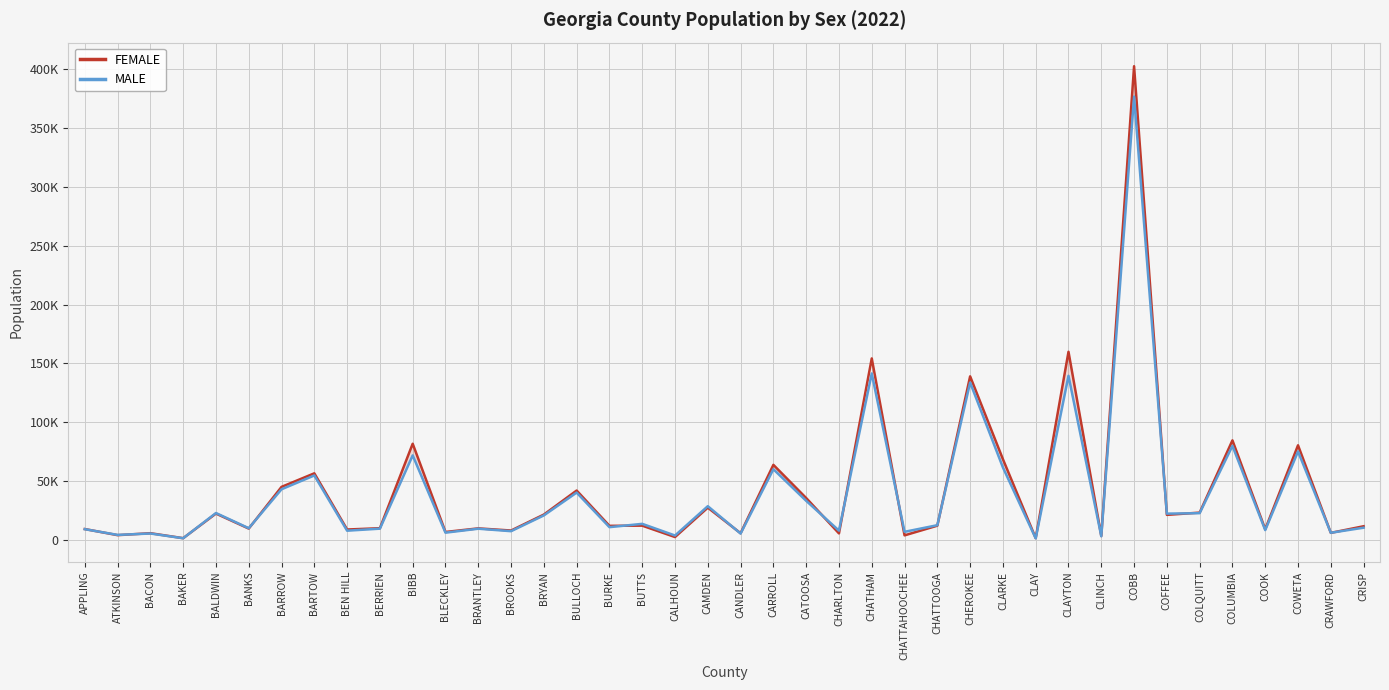

At which category does FEMALE reach its first local valley?

ATKINSON